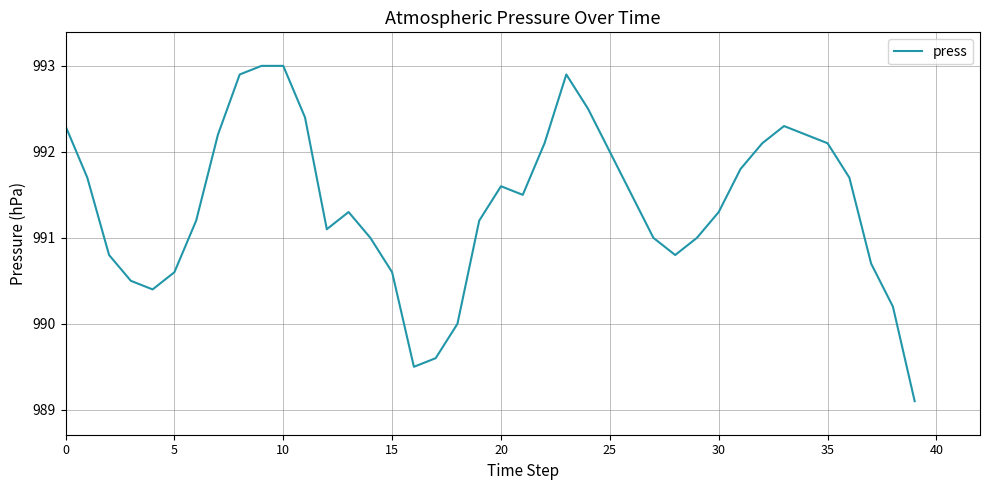

What is the minimum value shown in the chart?

989.1